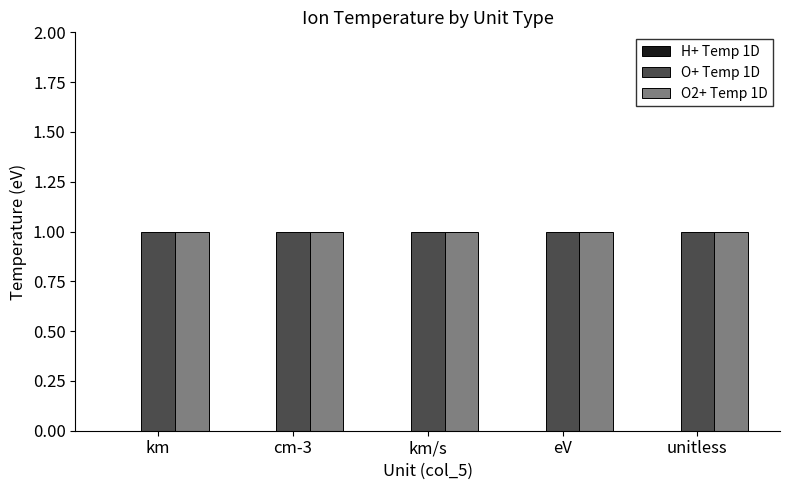

How many series are shown in this chart?

3